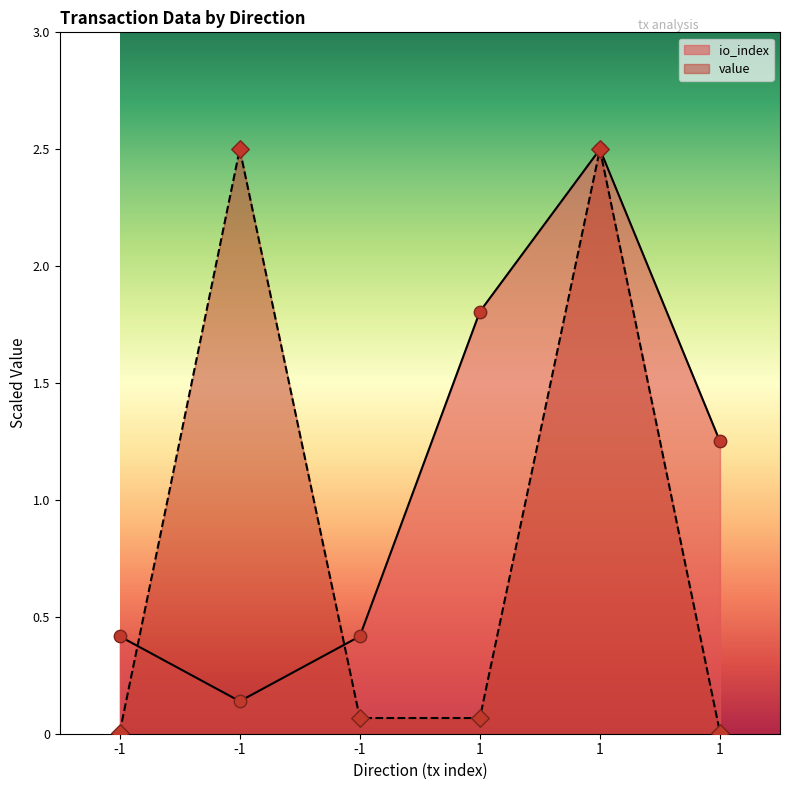

Which series has the largest total across all categories?

io_index